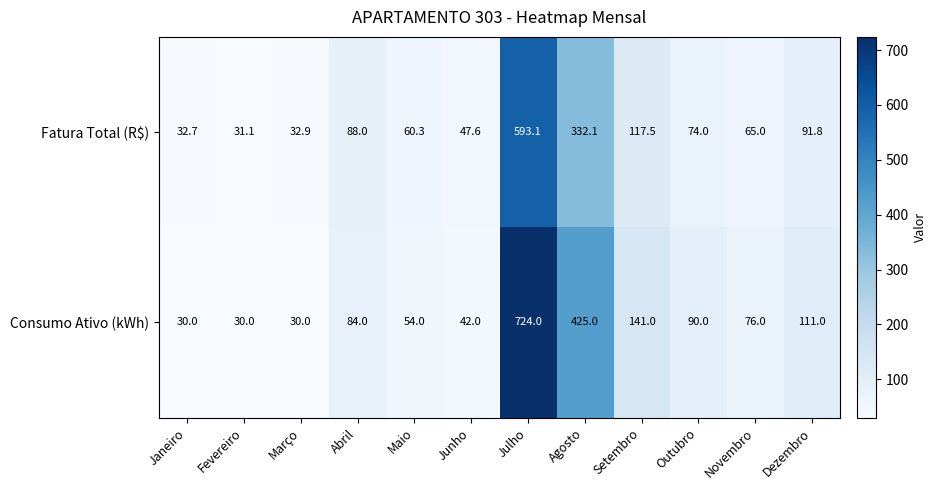

How many data points in Fatura Total (R$) are less than 74?

6